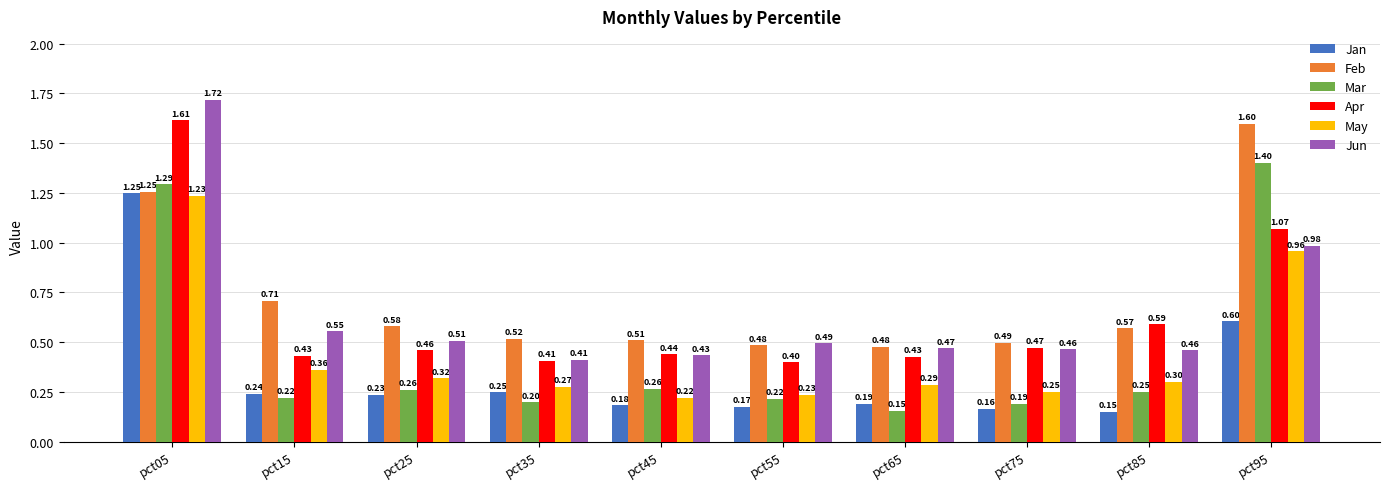

What is the total value across all series at pct85?

2.3